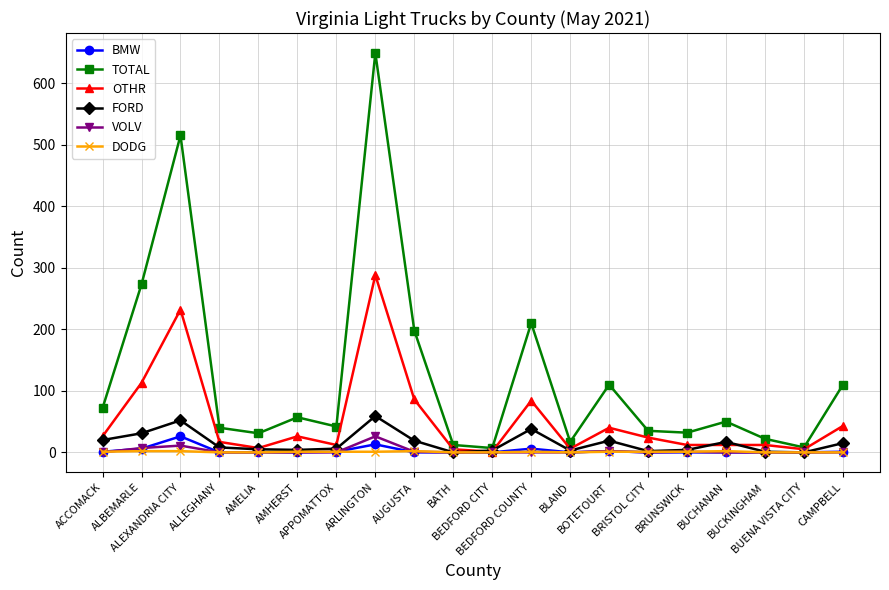

In FORD, how many points are lower than both neighbors (excluding endpoints)?

5